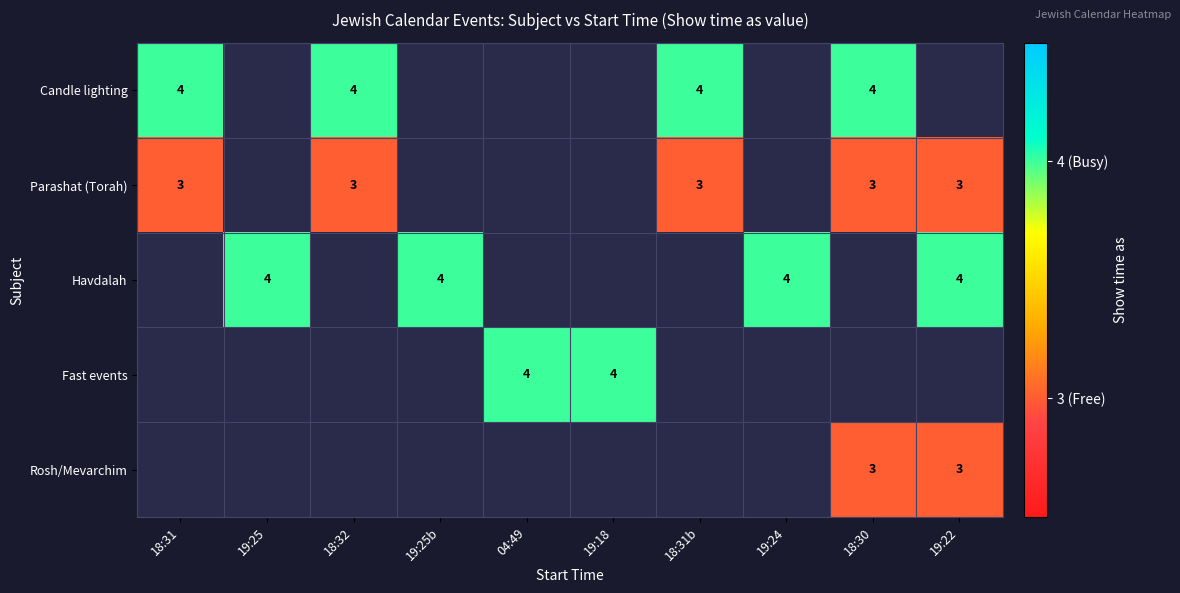

The value of Parashat (Torah) at 18:31 is 3. True or false?

True